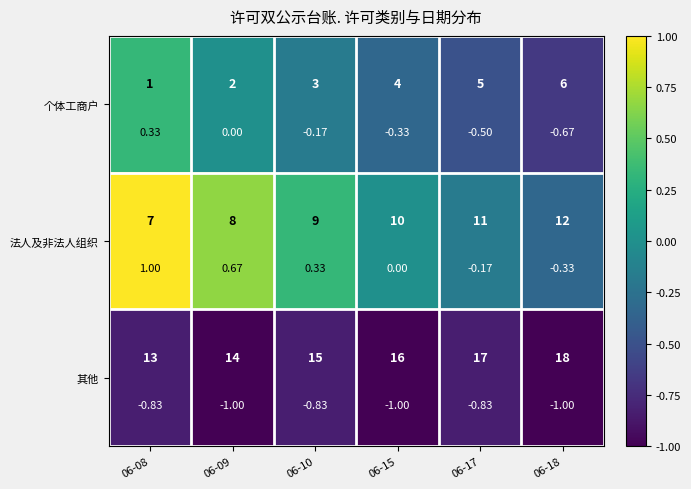

At which label does 个体工商户 first exceed 0?

06-08